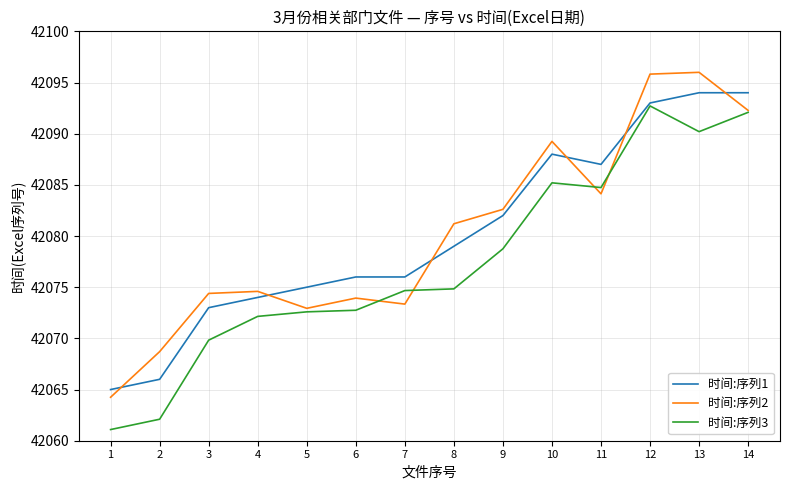

What is the difference between the second highest and minimum values in the 时间:序列3 series?

31.0